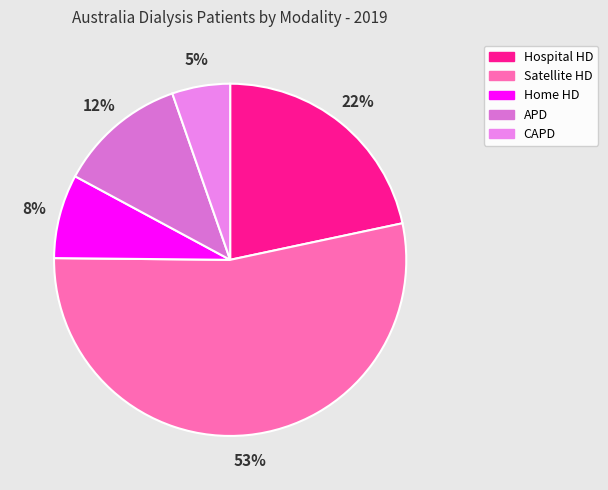

To the nearest percent, what is the difference between the largest and smallest slice percentages?

48%